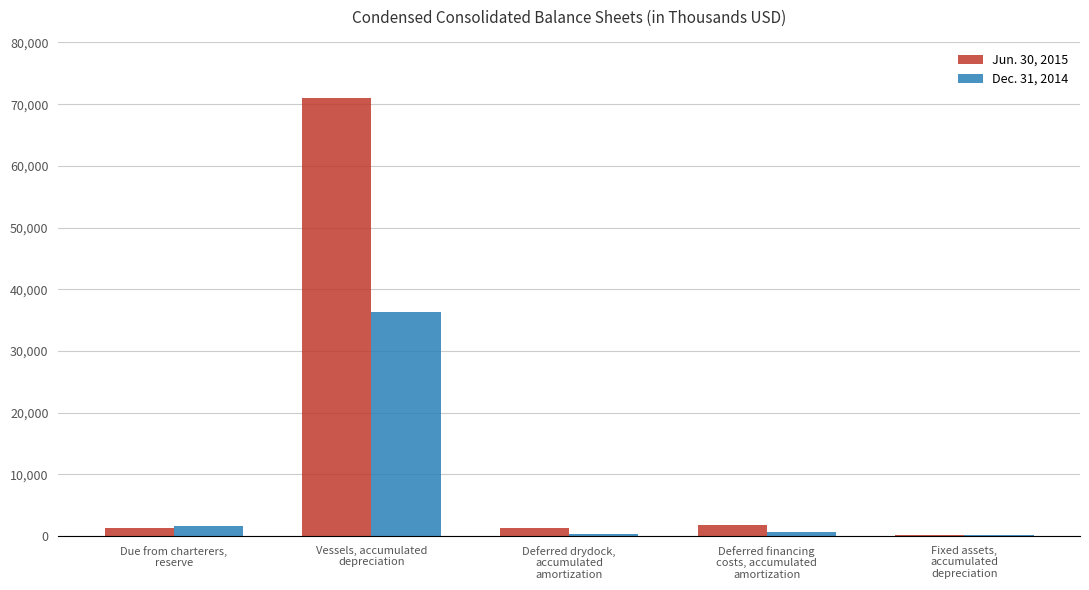

Is it true that Jun. 30, 2015 equals 236 at Fixed assets,
accumulated
depreciation?

True